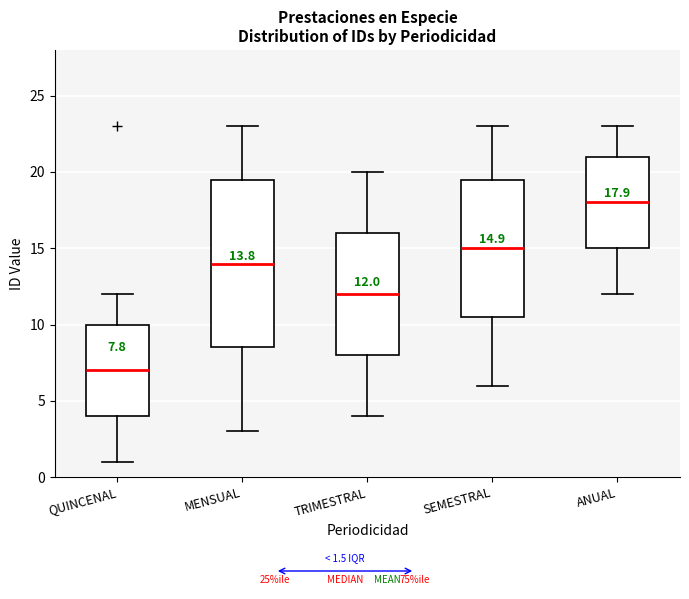

Which box's median line is the highest?

ANUAL